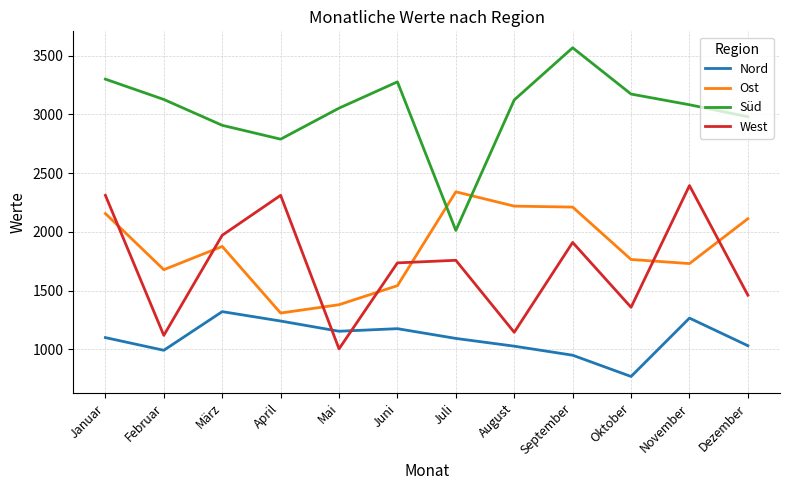

Is it true that Süd equals 4734 at Oktober?

False